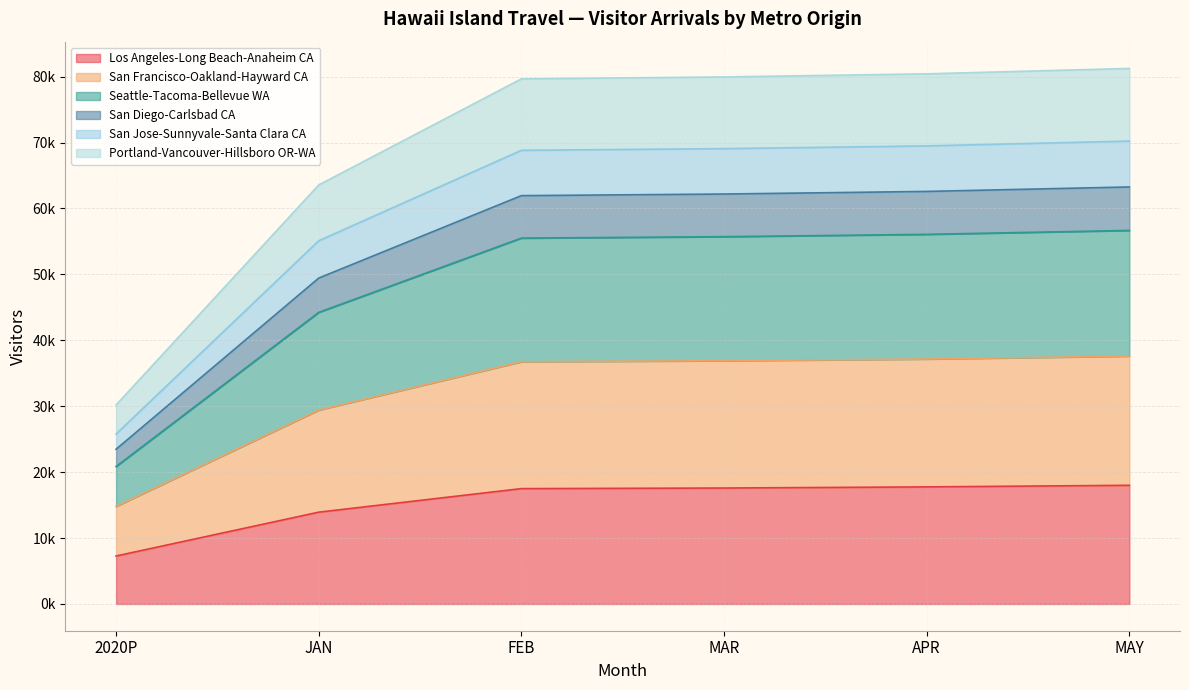

Does the chart have visible grid lines?

Yes